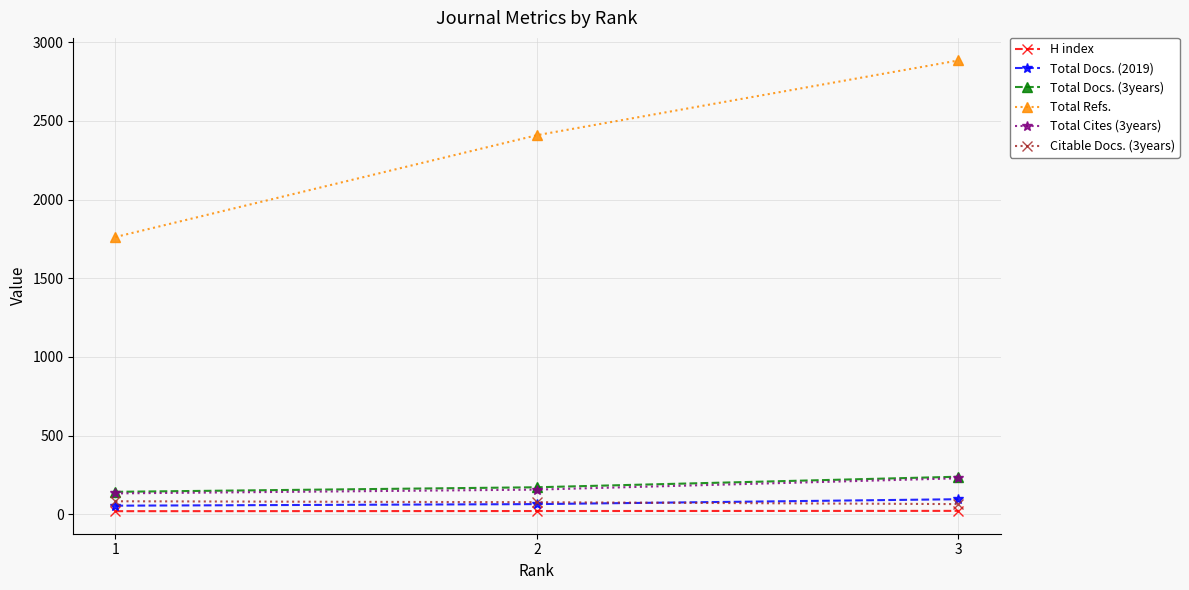

How many lines are shown in the chart?

6